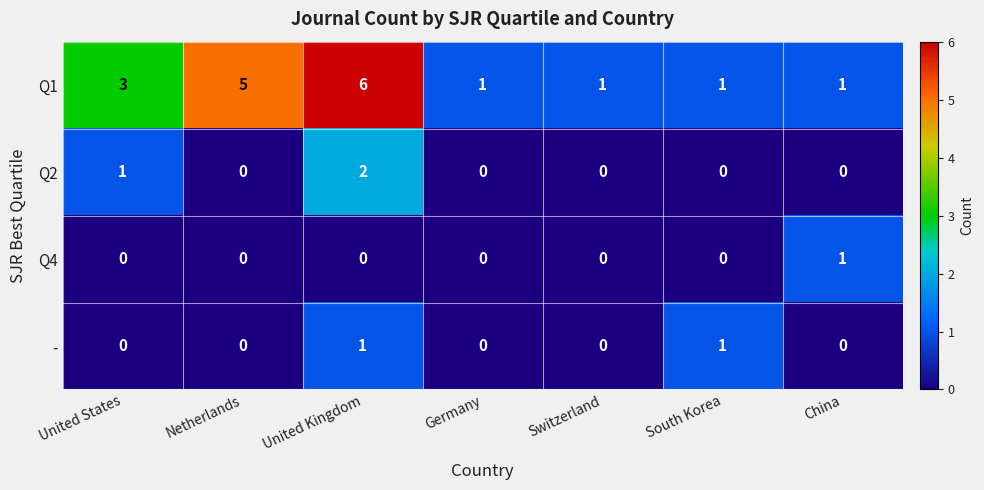

Which category has the highest value in the Q2 series?

United Kingdom